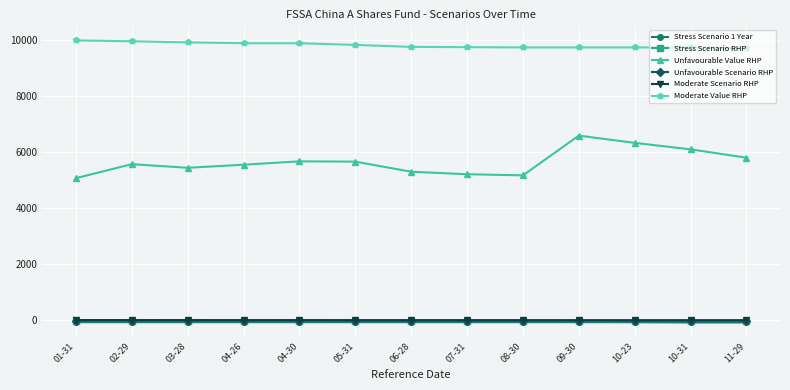

True or false: Moderate Value RHP and Stress Scenario RHP intersect in this chart.

False